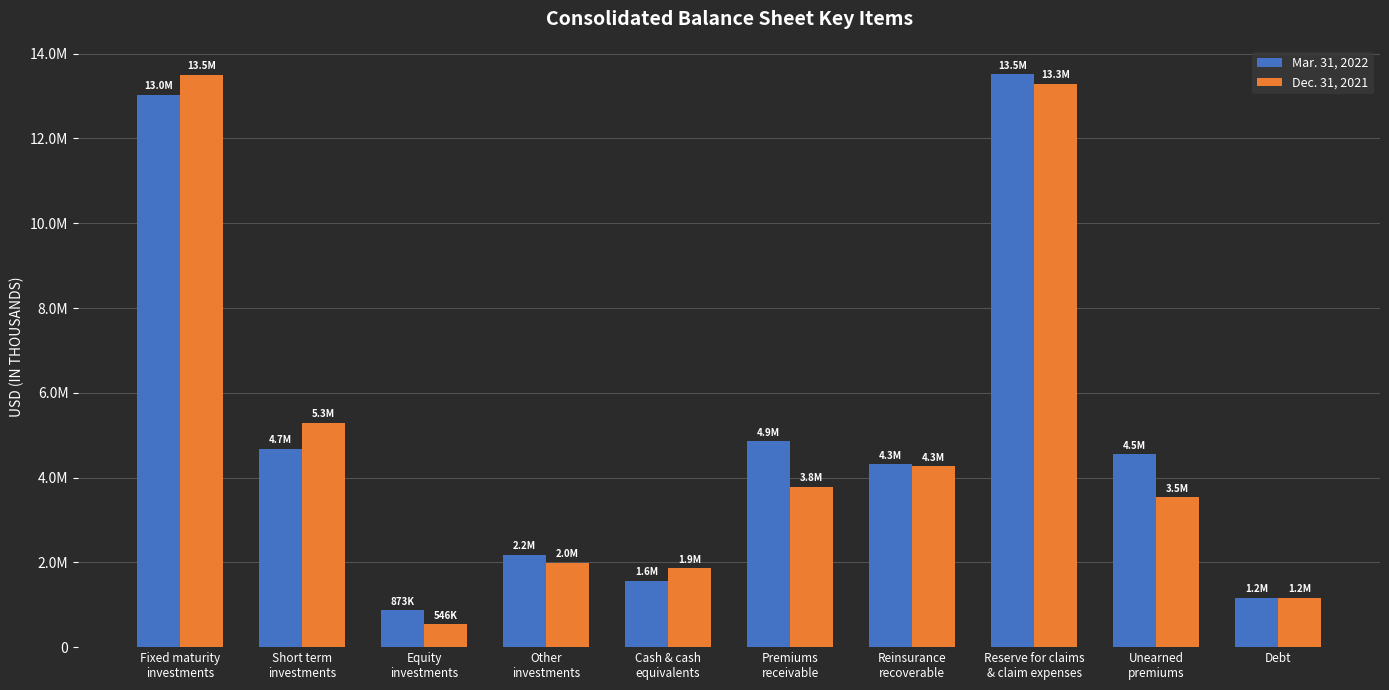

Is the value of Mar. 31, 2022 at Cash & cash
equivalents greater than the value of Dec. 31, 2021 at Equity
investments?

Yes